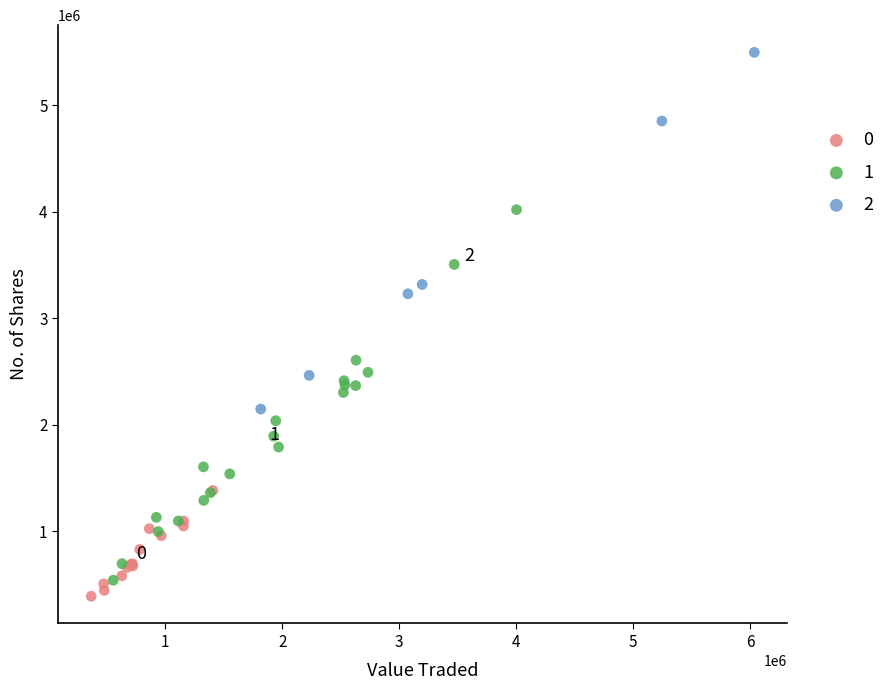

Which series reaches the maximum Y coordinate?

2